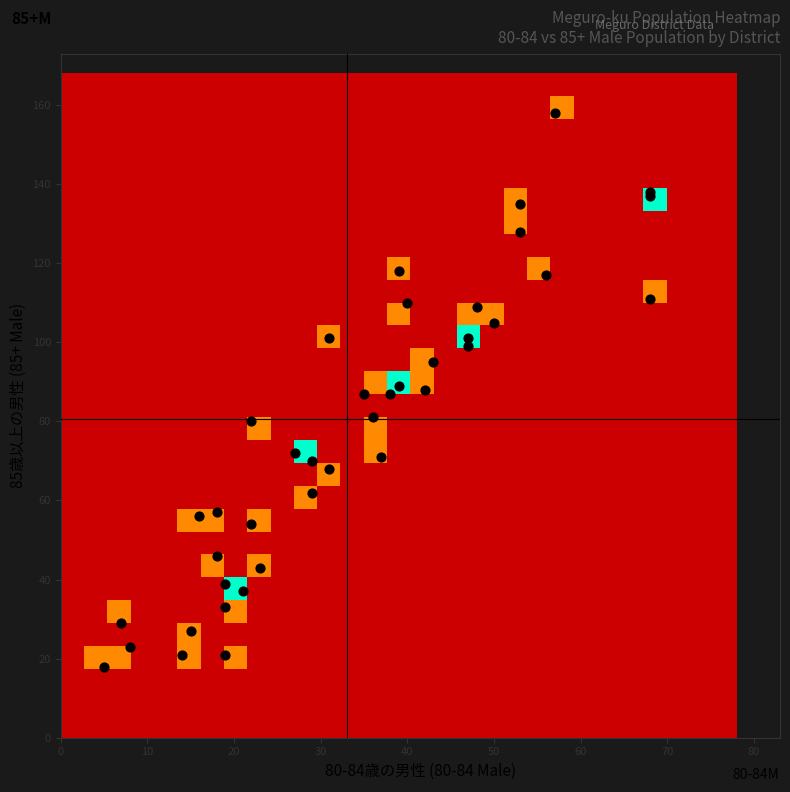

Rank the series by their maximum value, from highest to lowest.

五本木二丁目, 中町一丁目, 上目黒三丁目, 大橋二丁目, 上目黒四丁目, 目黒一丁目, 五本木一丁目, 中町二丁目, 上目黒二丁目, 駒場一丁目, 目黒四丁目, 上目黒五丁目, 中目黒五丁目, 三田二丁目, 下目黒四丁目, 下目黒三丁目, 下目黒二丁目, 東山一丁目, 下目黒五丁目, 五本木三丁目, 中目黒一丁目, 中目黒四丁目, 中目黒三丁目, 東山三丁目, 目黒三丁目, 青葉台一丁目, 青葉台三丁目, 三田一丁目, 東山二丁目, 上目黒一丁目, 目黒二丁目, 大橋一丁目, 下目黒六丁目, 青葉台四丁目, 下目黒一丁目, 駒場四丁目, 青葉台二丁目, 駒場二丁目, 駒場三丁目, 中目黒二丁目